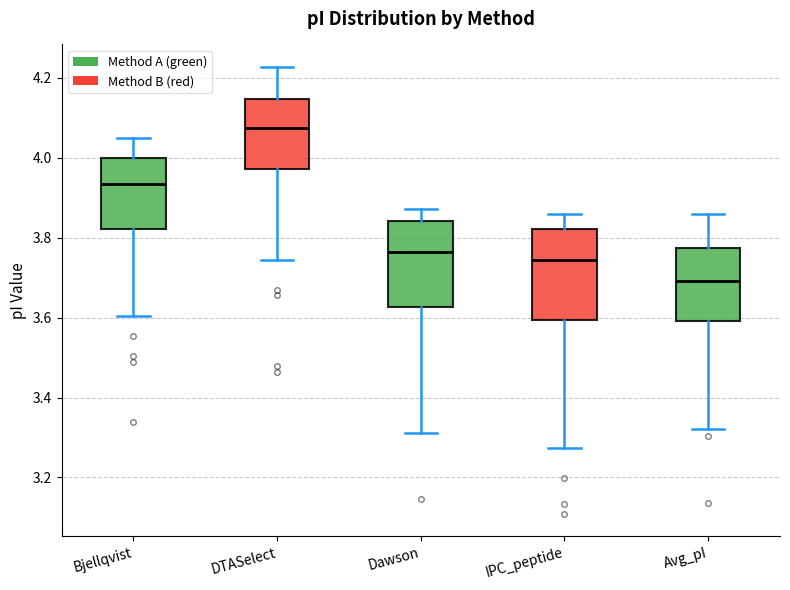

Reading left to right, transcribe this box plot: for each box, give where its median line is, the range the box spans, and where its two whiskers end, as read against the y-axis. The values are not printed on the chart, so give them approximately, as read against the axis.

Bjellqvist: median 3.94, box 3.82 to 4.00, whiskers 3.60 to 4.06
DTASelect: median 4.08, box 3.98 to 4.14, whiskers 3.74 to 4.22
Dawson: median 3.76, box 3.62 to 3.84, whiskers 3.32 to 3.88
IPC_peptide: median 3.74, box 3.60 to 3.82, whiskers 3.28 to 3.86
Avg_pI: median 3.70, box 3.60 to 3.78, whiskers 3.32 to 3.86